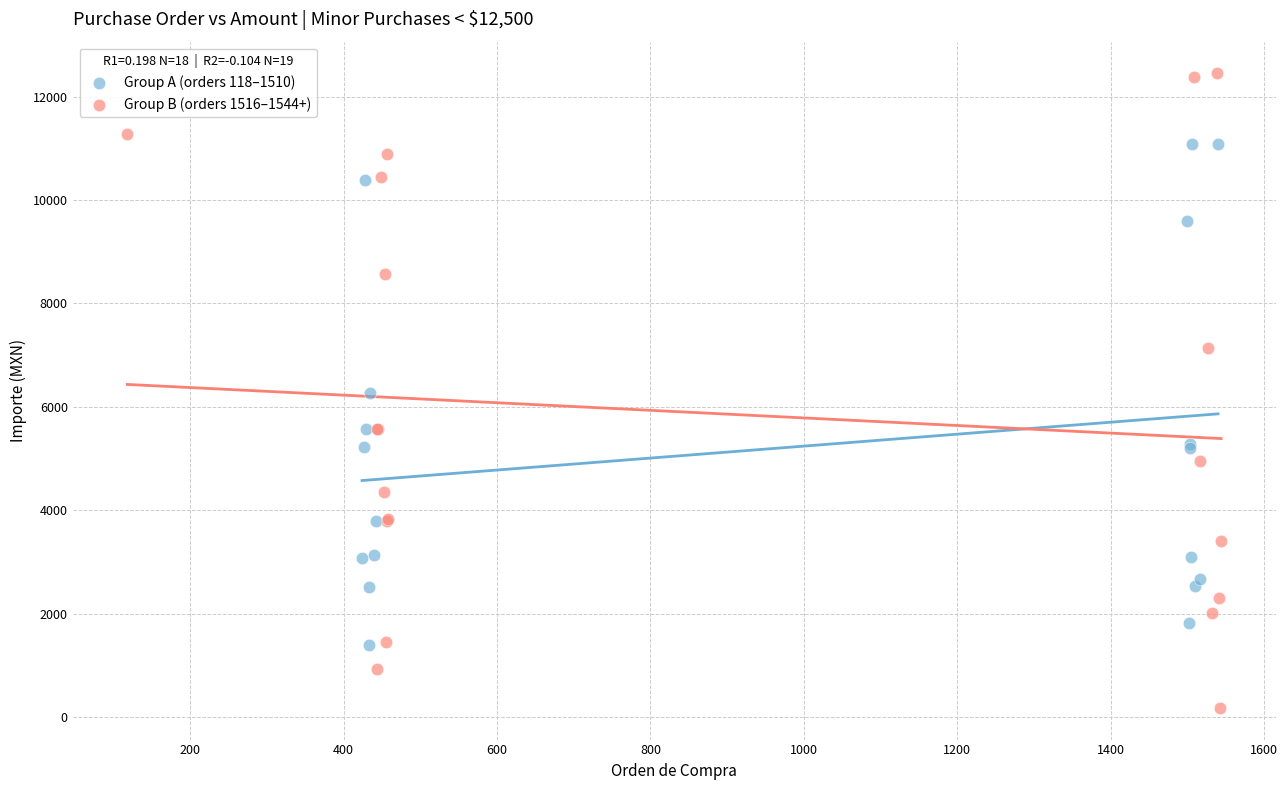

Which series contains the lowest Y value?

Group B (orders 1516–1544+)